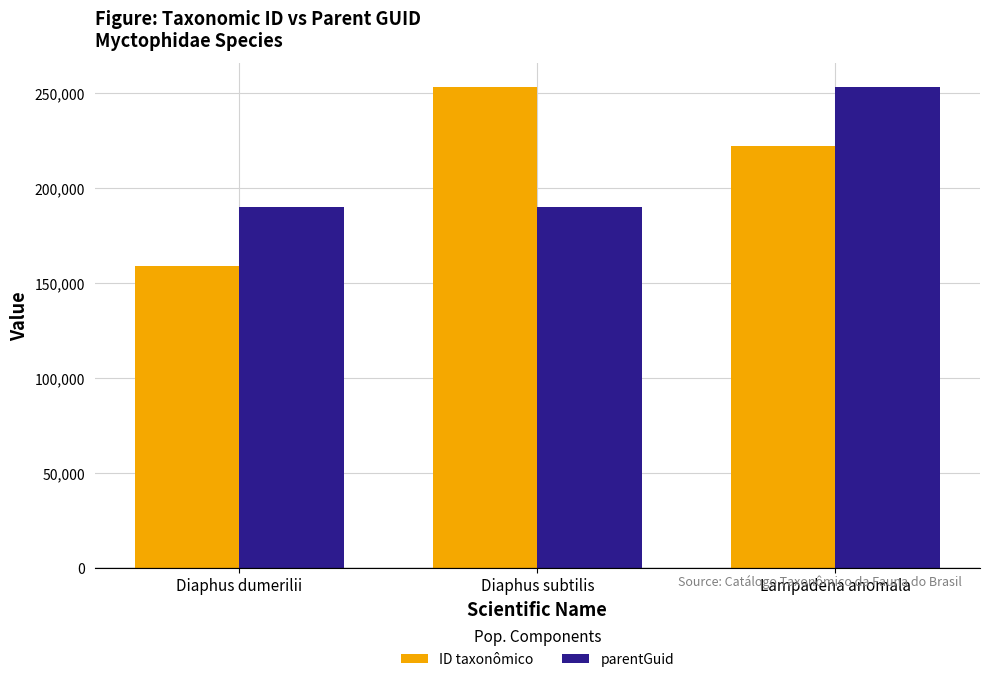

How many groups of bars are there?

3